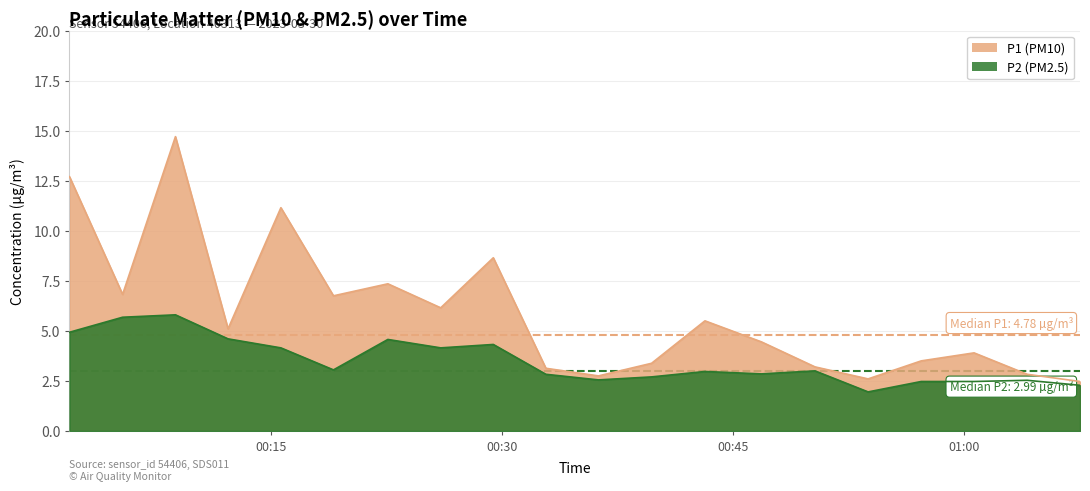

What position from the left is 07:00?

15